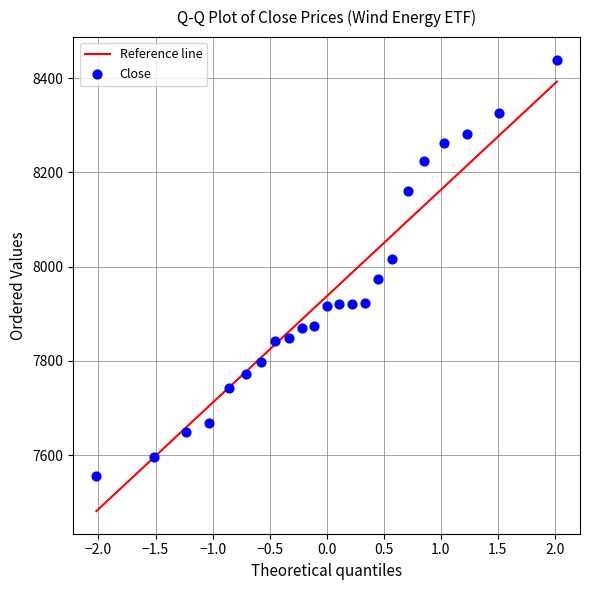

What is the range of Y values (max minus min)?

884